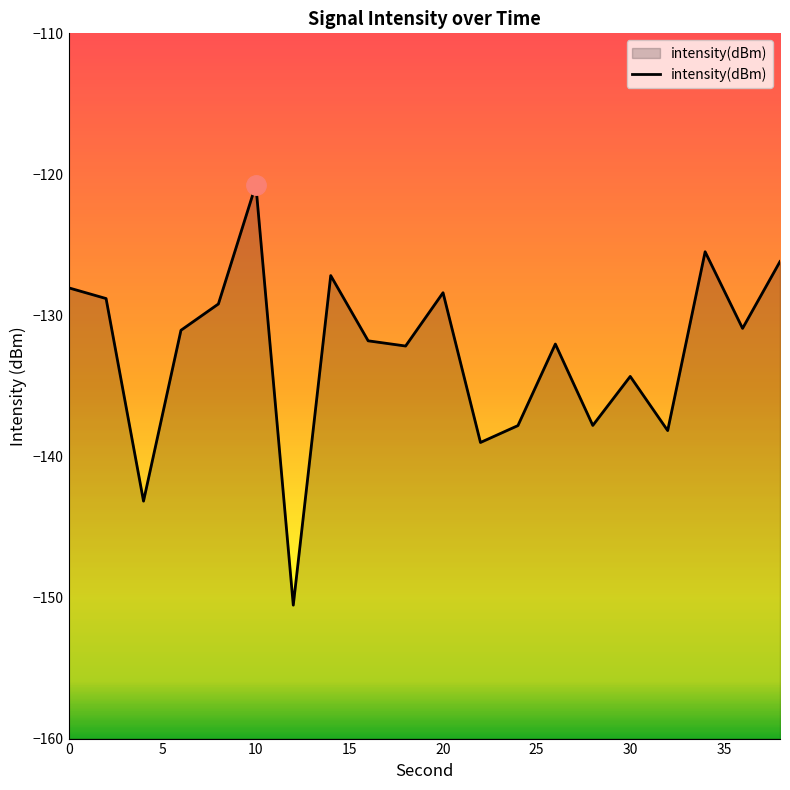

Rank the categories by value from lowest to highest.

12, 4, 22, 32, 24, 28, 30, 18, 26, 16, 6, 36, 8, 2, 20, 0, 14, 38, 34, 10